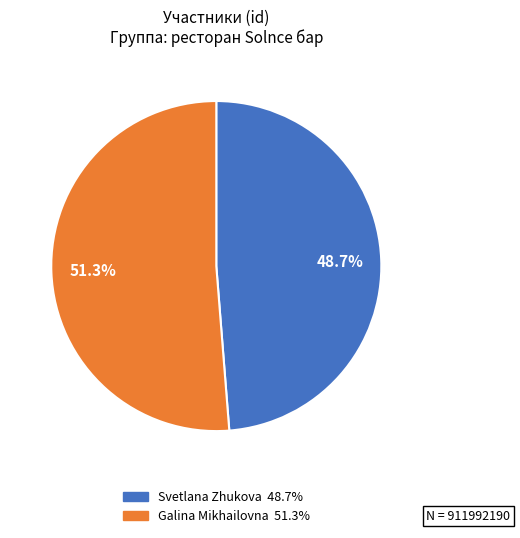

The Galina Mikhailovna slice represents 51% of the pie. True or false?

True